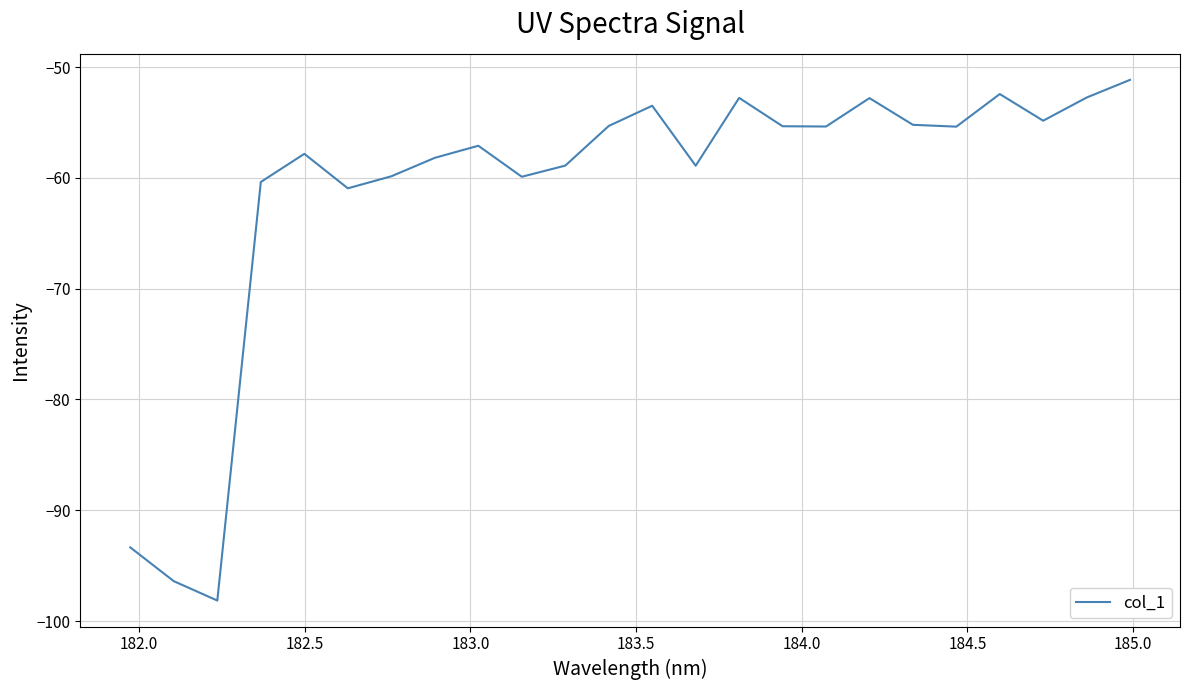

What is the minimum value shown in the chart?

-98.1